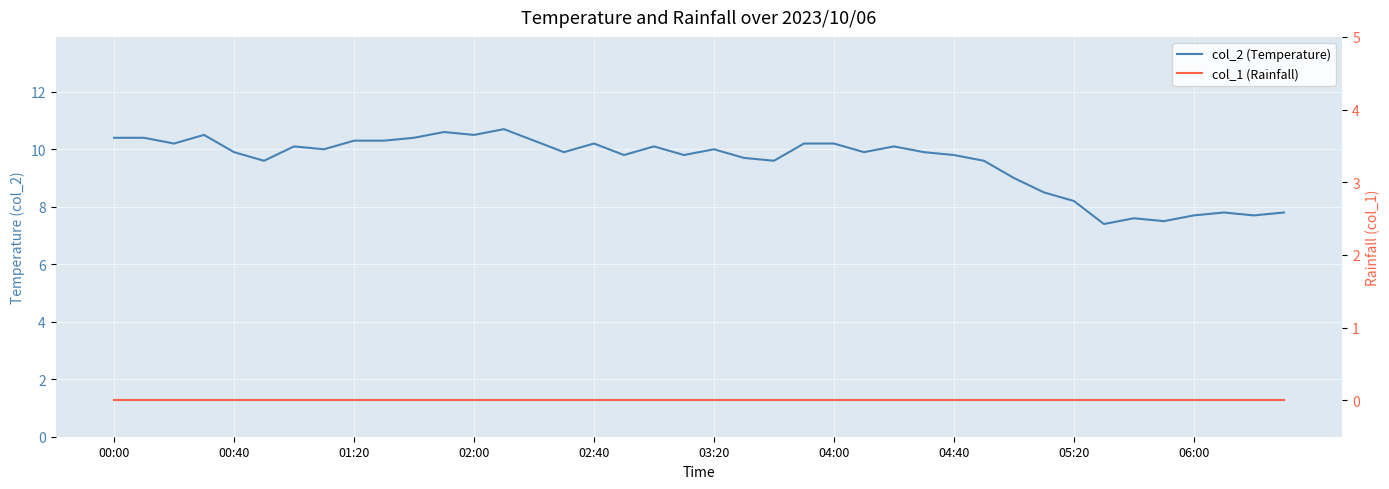

What is the difference between the maximum and second lowest values in the col_2 (Temperature) series?

3.2